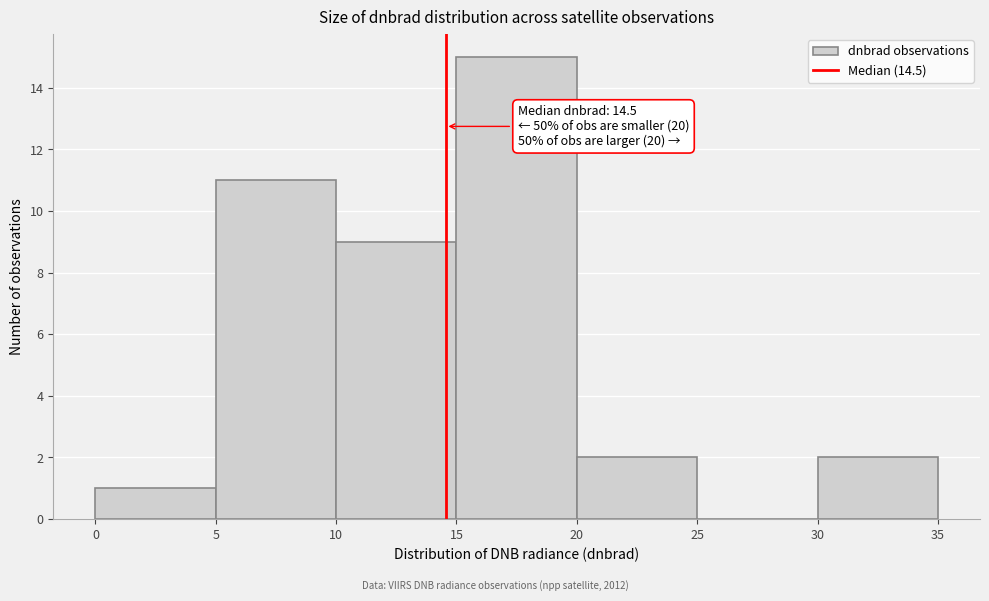

Over which range of the x-axis is the bar tallest?

15 to 20